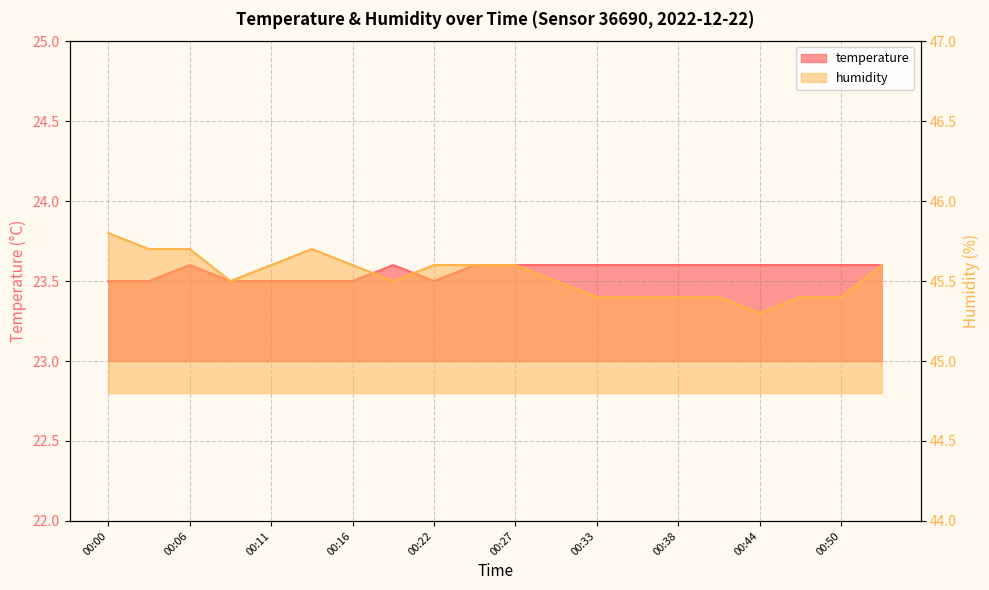

The temperature series shows 10.3 at 00:50. True or false?

False